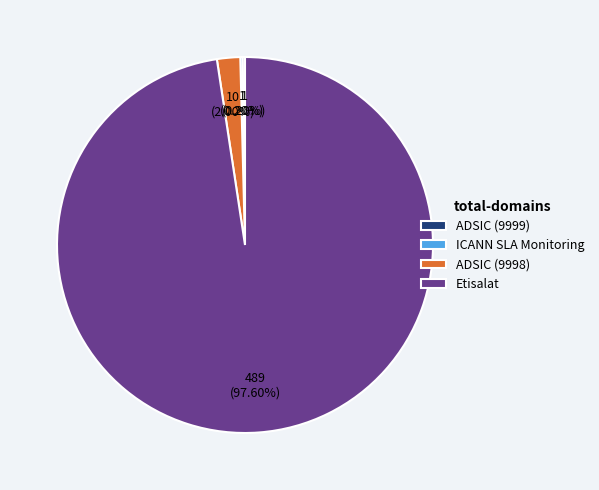

Is there any slice that represents more than half of the pie?

Yes